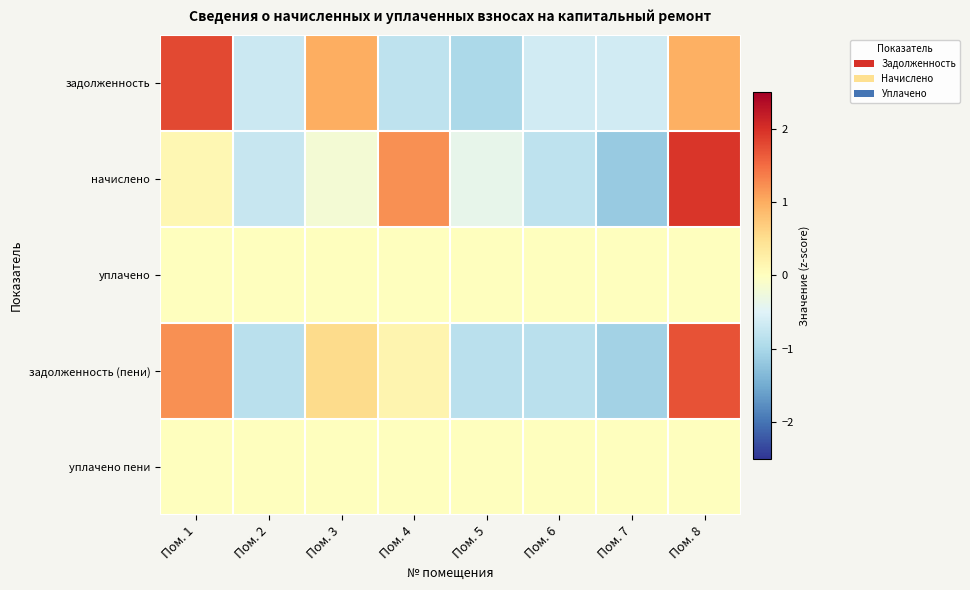

Which category has the lowest value across all series?

Пом. 7